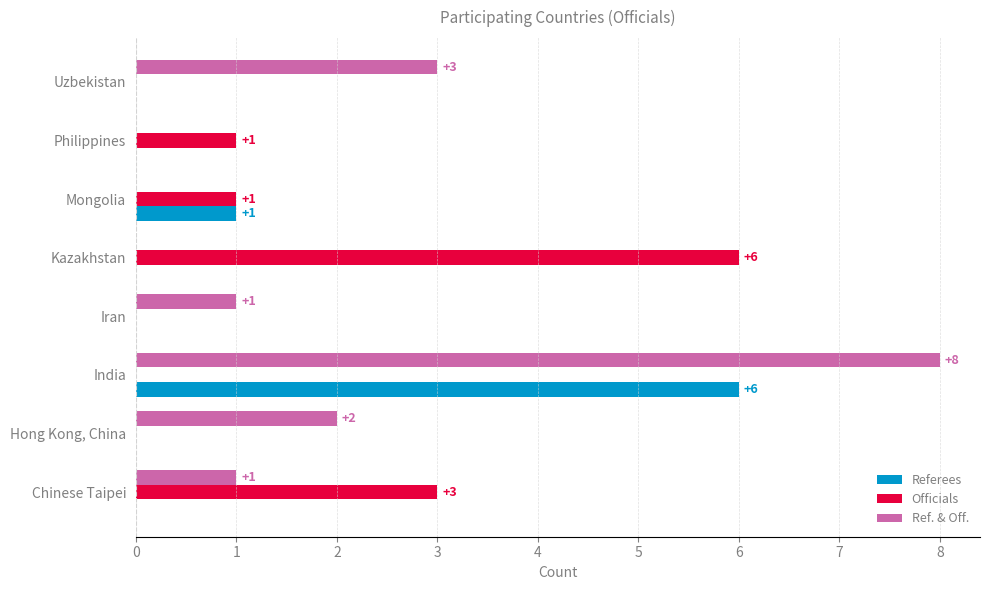

What is the sum of all Officials values?

11